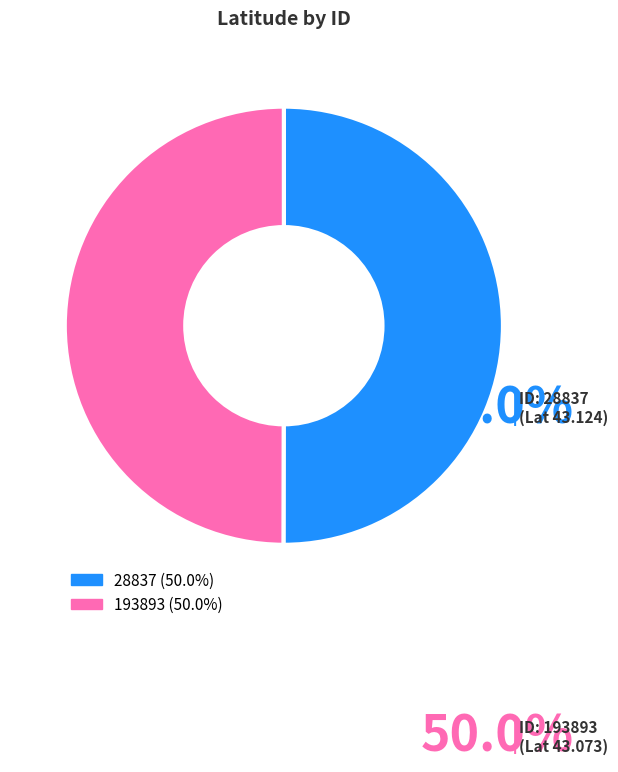

How much of the chart is everything except 28837?

50.0%